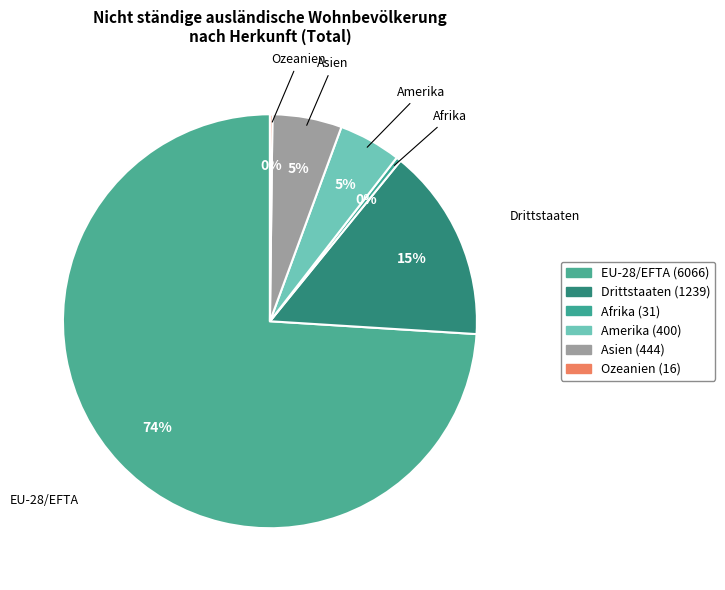

Combined, do EU-28/EFTA and Asien account for over 50%?

Yes